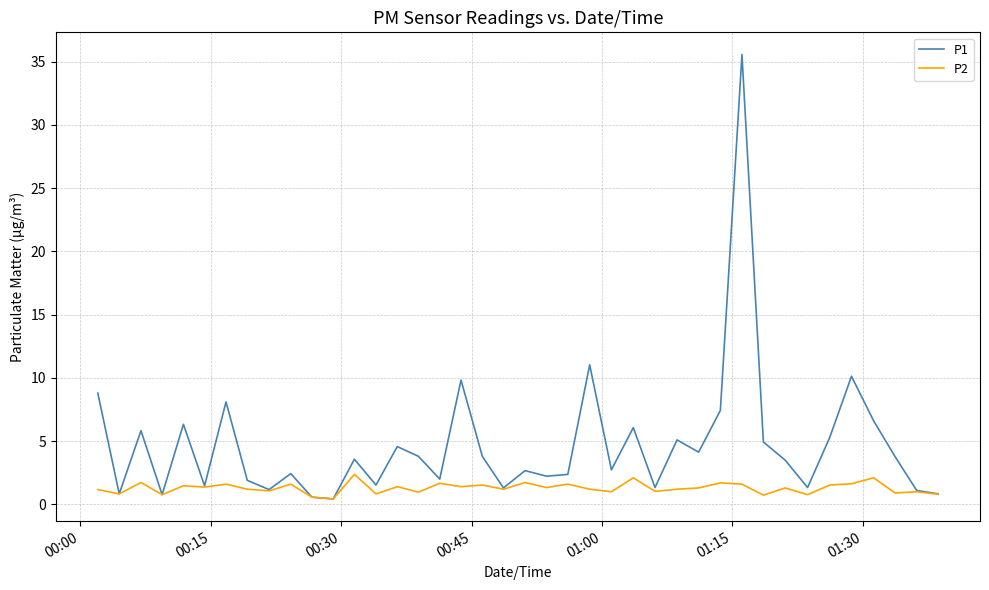

List the series in order of their overall mean, lowest first.

P2, P1